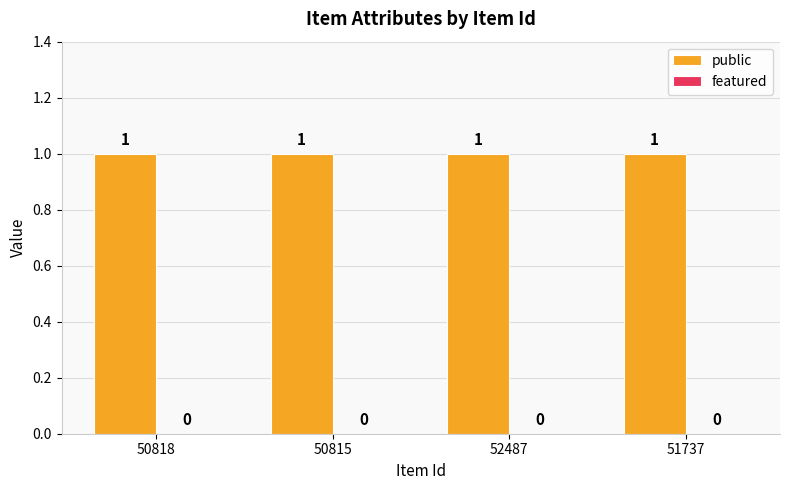

Reading left to right, extract all data points from this chart.

public: 50818=1	50815=1	52487=1	51737=1
featured: 50818=0	50815=0	52487=0	51737=0